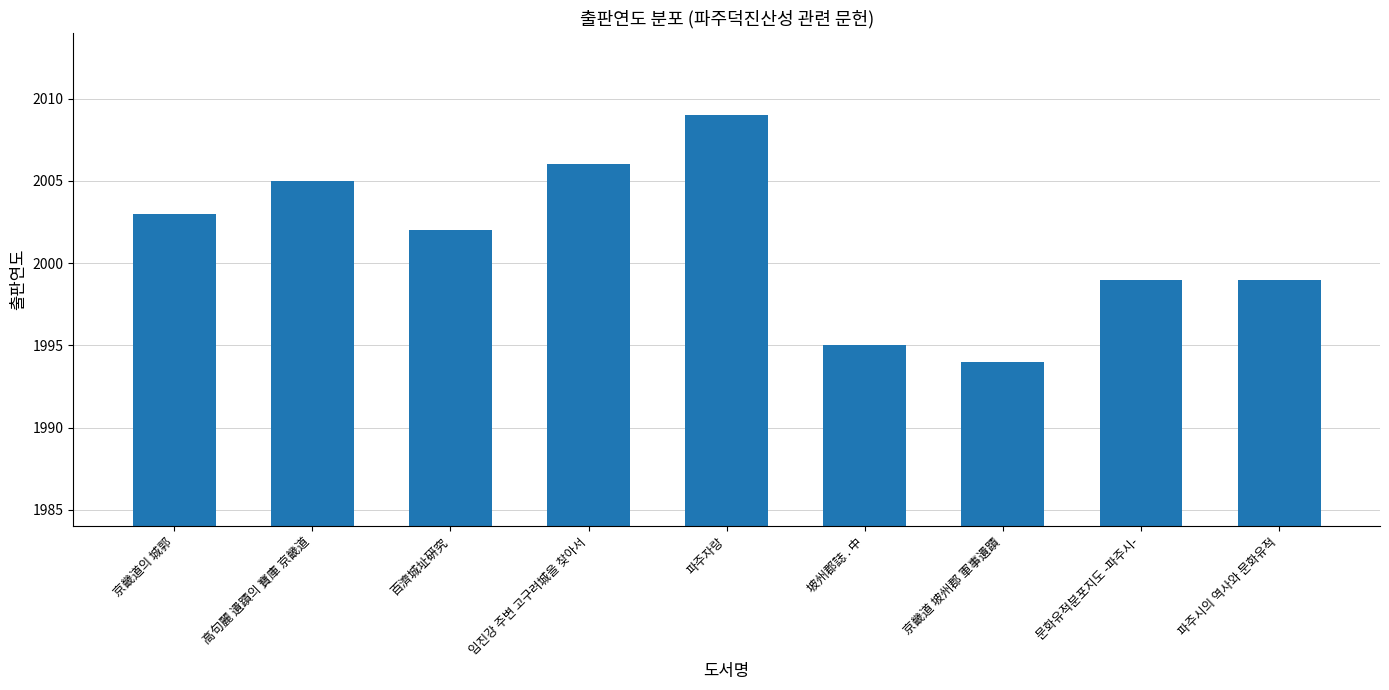

What is the smallest value displayed?

1994